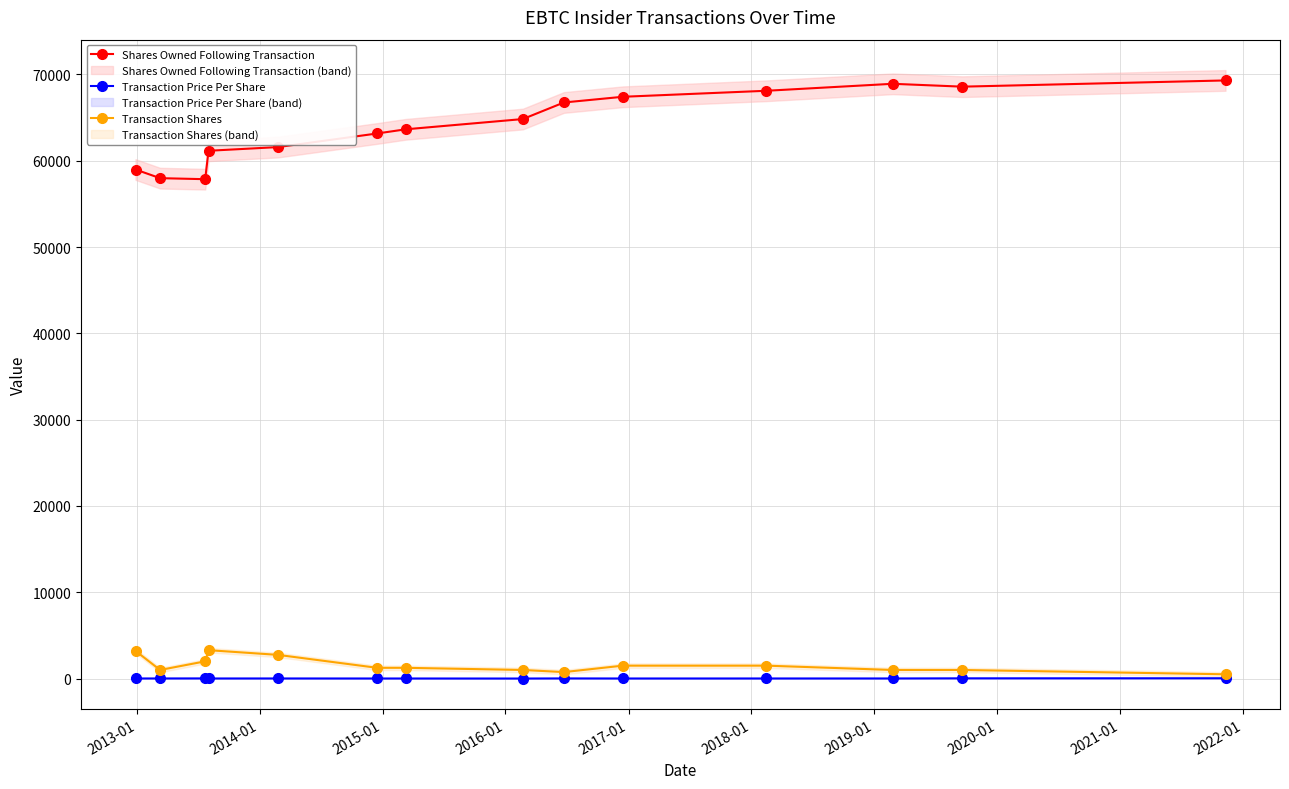

What is the difference between the second highest and minimum values in the Transaction Shares series?

2707.0